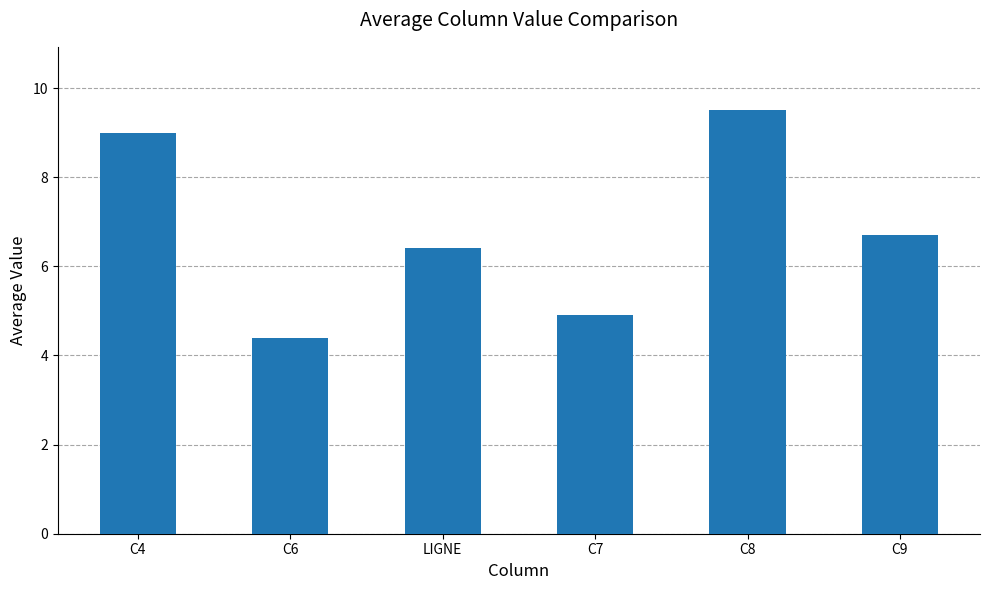

What is the label of the 1st bar from the right?

C9